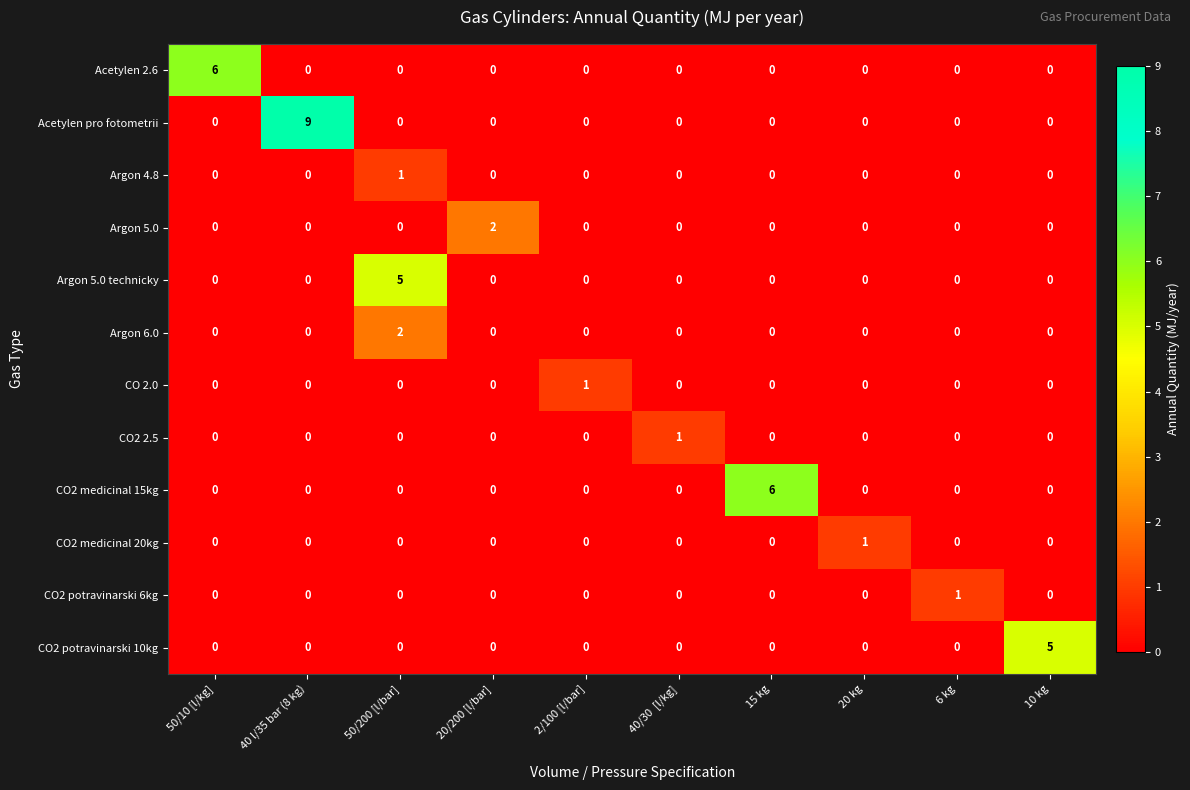

Which label corresponds to the largest value in the chart?

40 l/35 bar (8 kg)